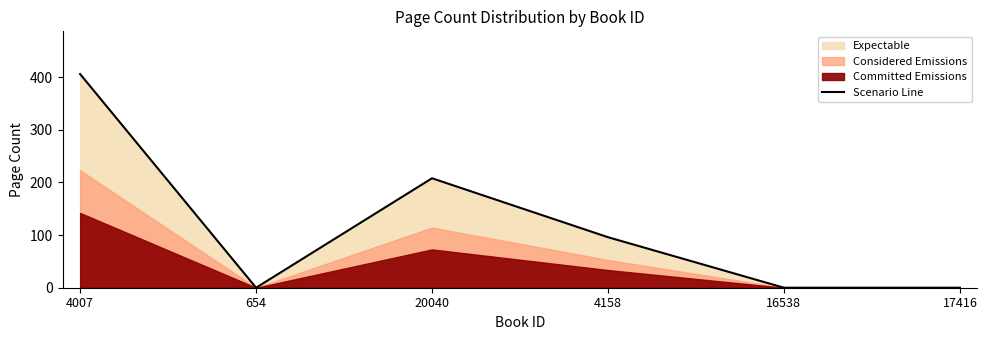

What is the sum of the values at 16538 and 4158?

96